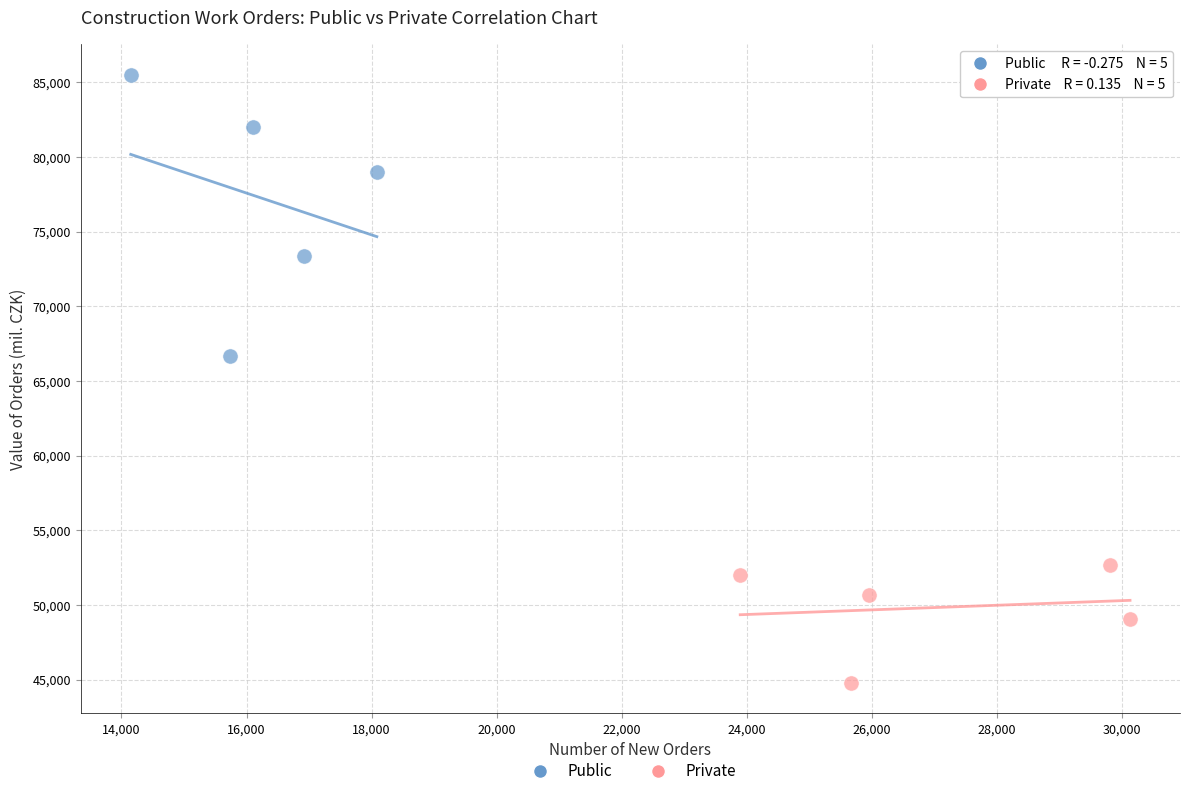

Which series contains the highest Y value?

Public